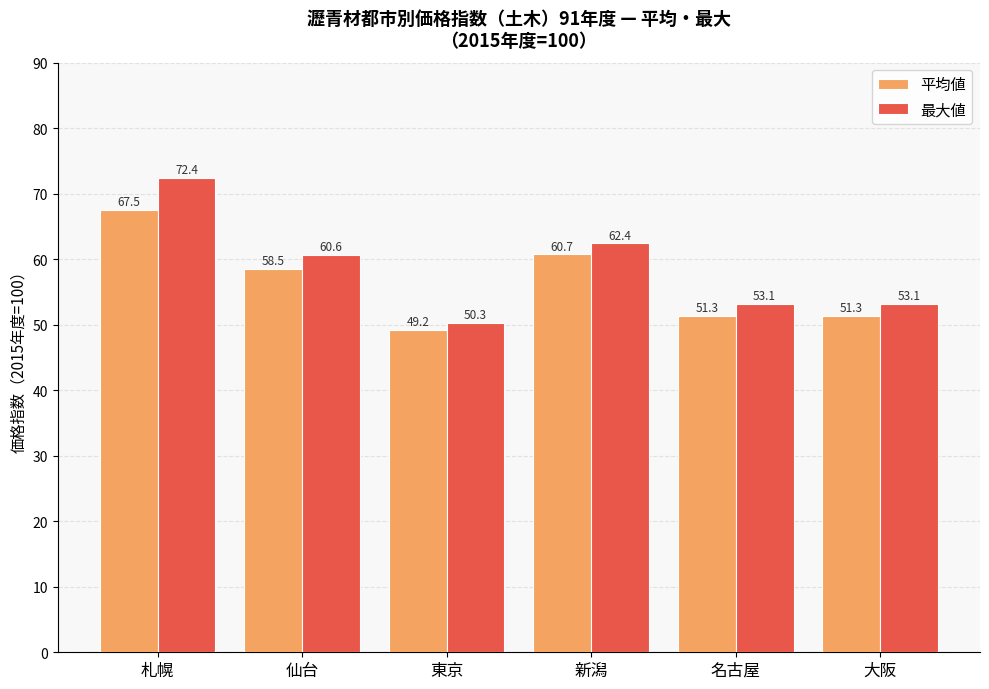

How many distinct data groups are displayed?

2